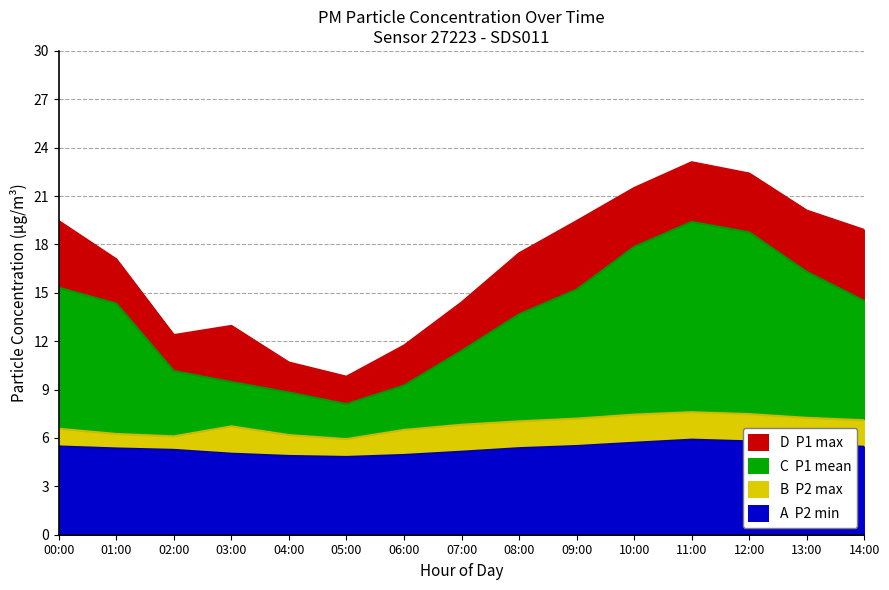

Reading left to right, extract all data points from this chart.

P1 max: 19.4	17.1	12.4	12.9	10.7	9.8	11.7	14.4	17.4	19.4	21.5	23.1	22.4	20.1	18.9
P1 mean: 15.3	14.3	10.2	9.5	8.8	8.1	9.2	11.4	13.7	15.2	17.9	19.4	18.8	16.3	14.5
P2 max: 6.6	6.2	6.1	6.7	6.2	5.9	6.5	6.8	7.0	7.2	7.5	7.6	7.5	7.2	7.1
P2 min: 5.5	5.4	5.3	5.0	4.9	4.8	4.9	5.1	5.4	5.5	5.7	5.9	5.8	5.6	5.5